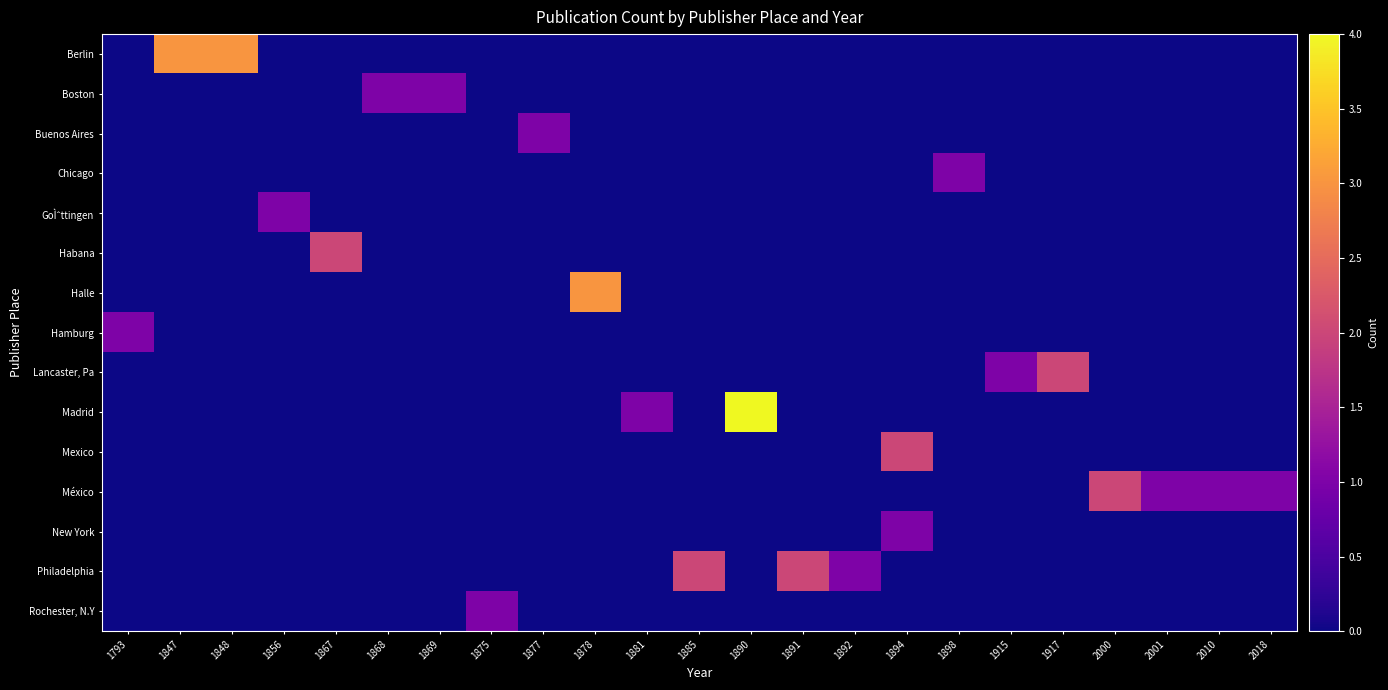

Which category has the lowest value across all series?

1793